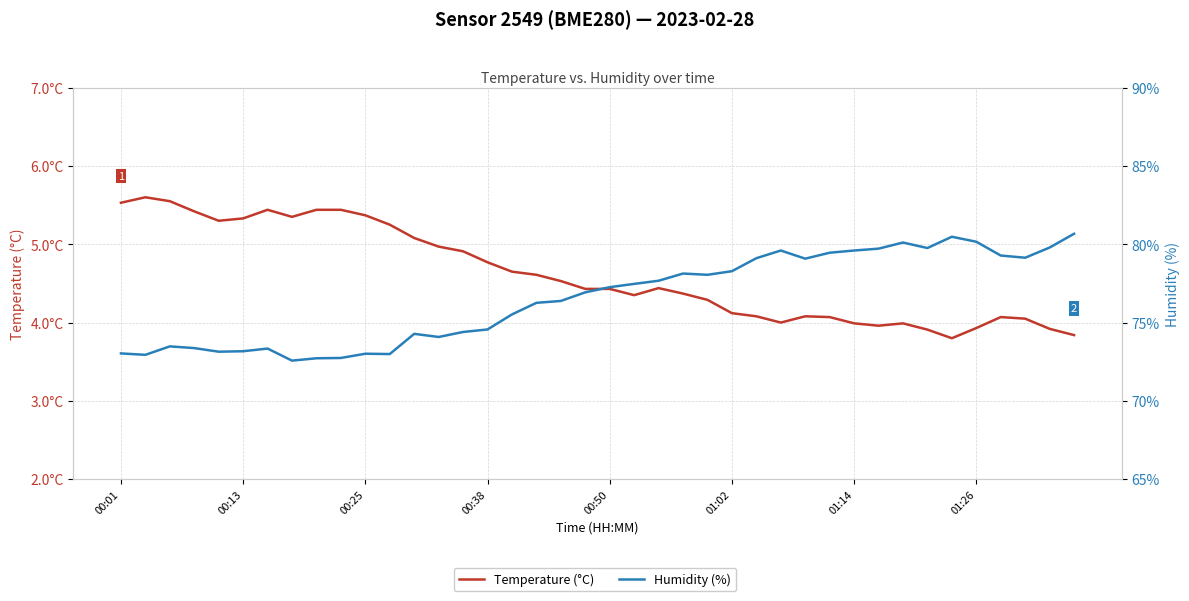

Which series has the largest range (max minus min)?

Humidity (%)